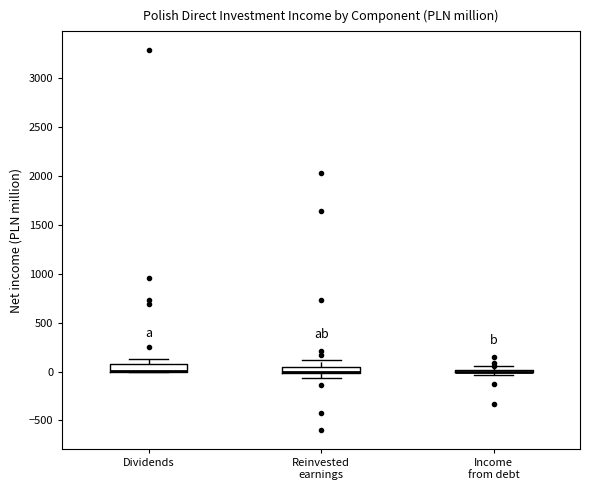

Where is the upper edge of the box for Dividends on the y-axis? The values are not printed on the chart, so give them approximately, as read against the axis.

100